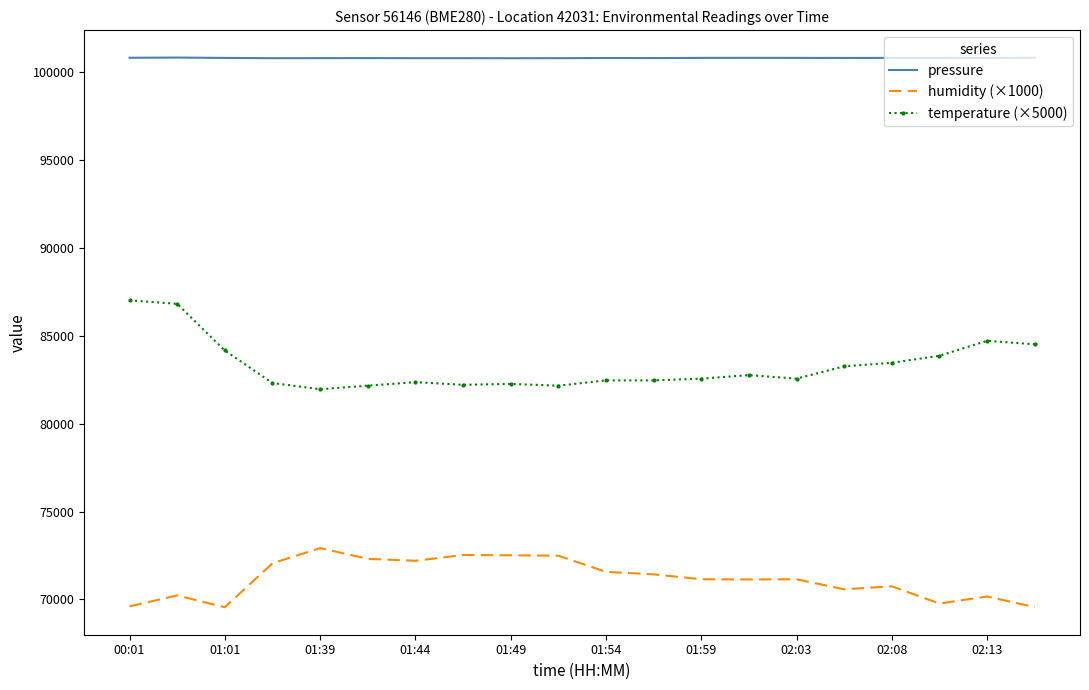

True or false: pressure and humidity (×1000) intersect in this chart.

False